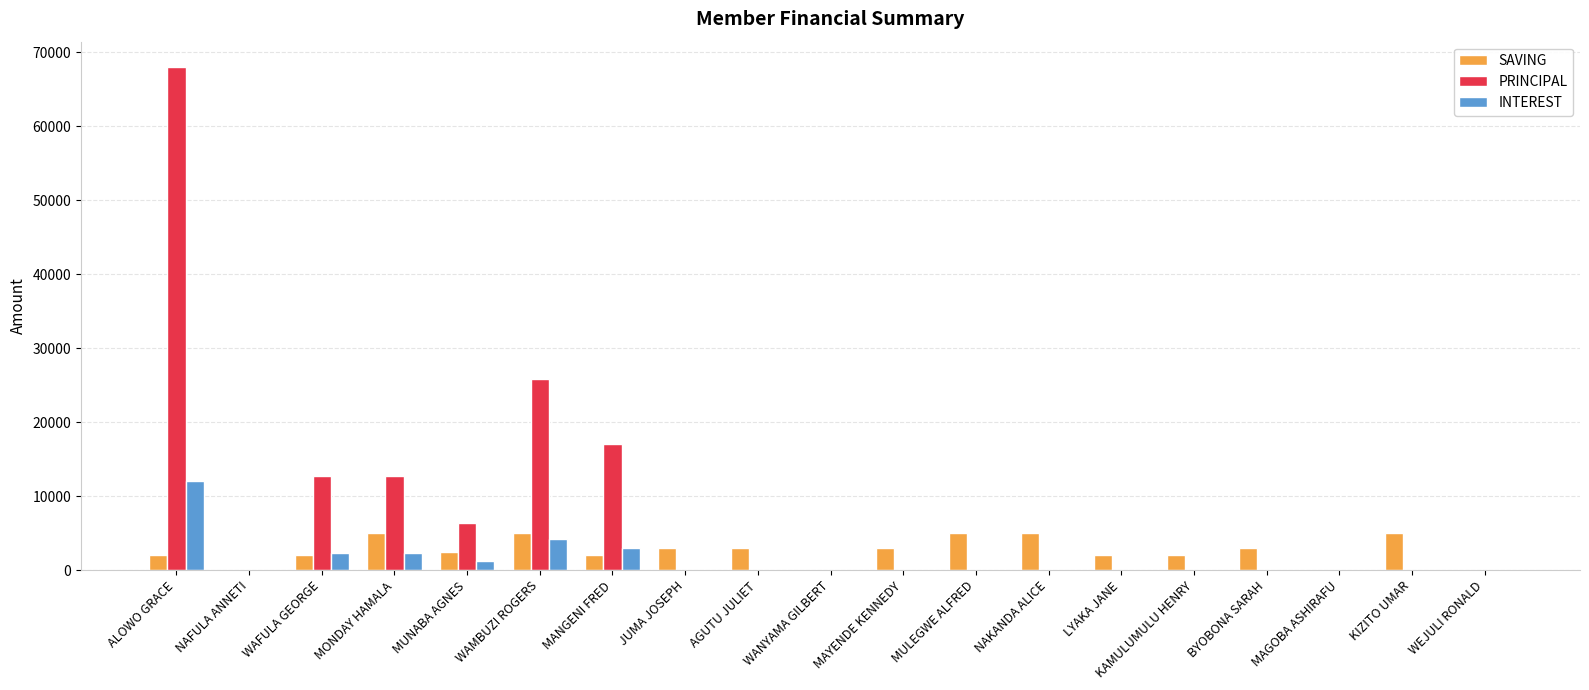

Which series changed the most between ALOWO GRACE and MANGENI FRED?

PRINCIPAL